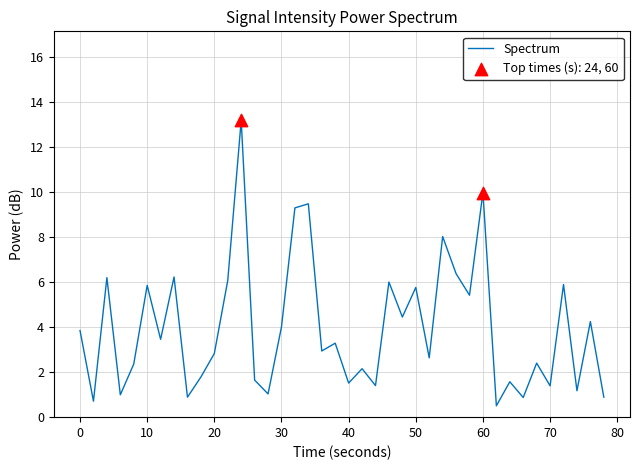

What is the minimum value shown in the chart?

0.5